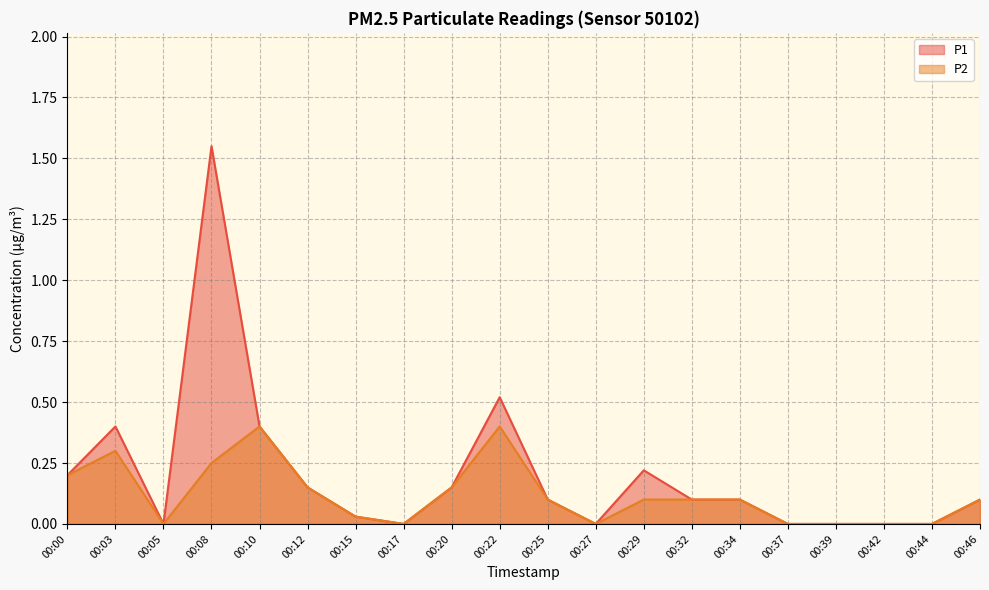

The P2 series shows 0.0 at 00:42. True or false?

True